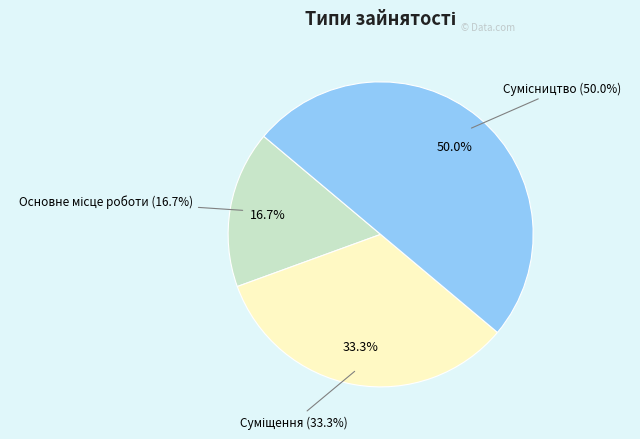

To the nearest percent, what is the combined percentage of Основне місце роботи and Сумісництво?

67%